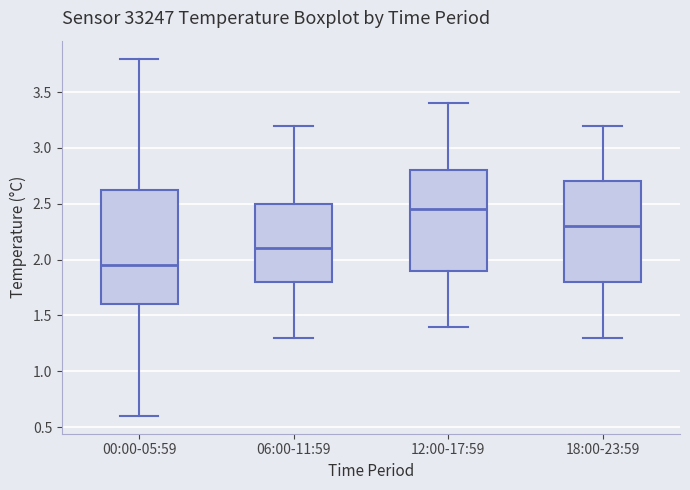

Reading left to right, read every box against the y-axis: the position of its median line, the range the box covers, and the ends of its whiskers. The values are not printed on the chart, so give them approximately, as read against the axis.

00:00-05:59: median 1.95, box 1.60 to 2.65, whiskers 0.60 to 3.80
06:00-11:59: median 2.10, box 1.80 to 2.50, whiskers 1.30 to 3.20
12:00-17:59: median 2.45, box 1.90 to 2.80, whiskers 1.40 to 3.40
18:00-23:59: median 2.30, box 1.80 to 2.70, whiskers 1.30 to 3.20